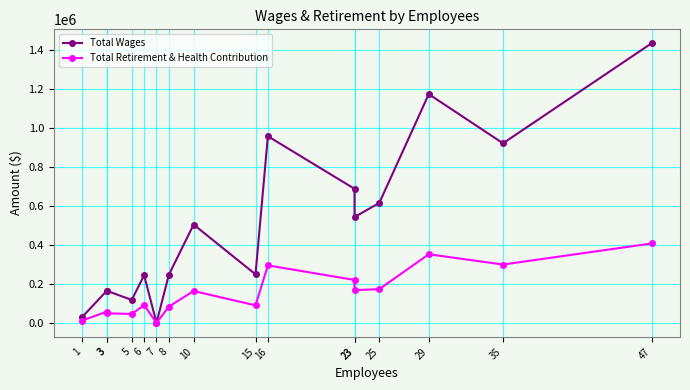

Which series has the largest range (max minus min)?

Total Wages